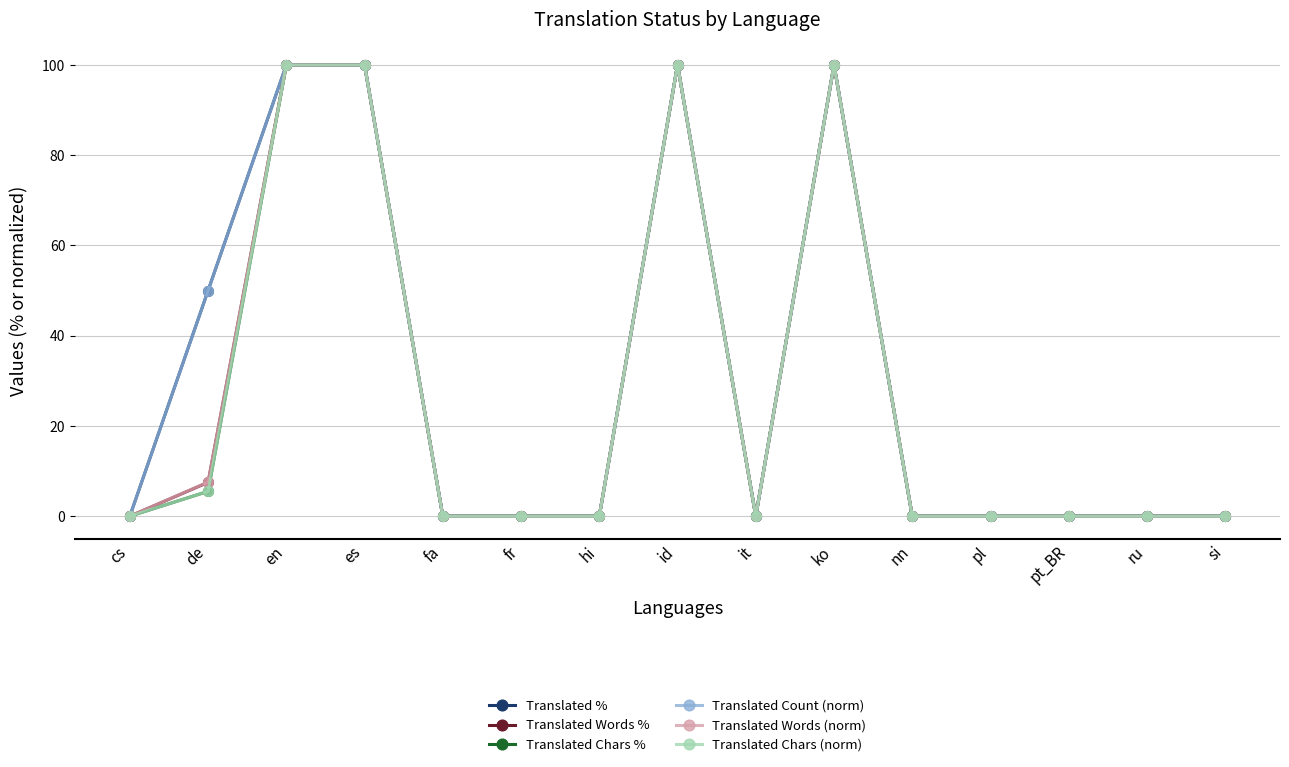

Does the chart have visible grid lines?

Yes